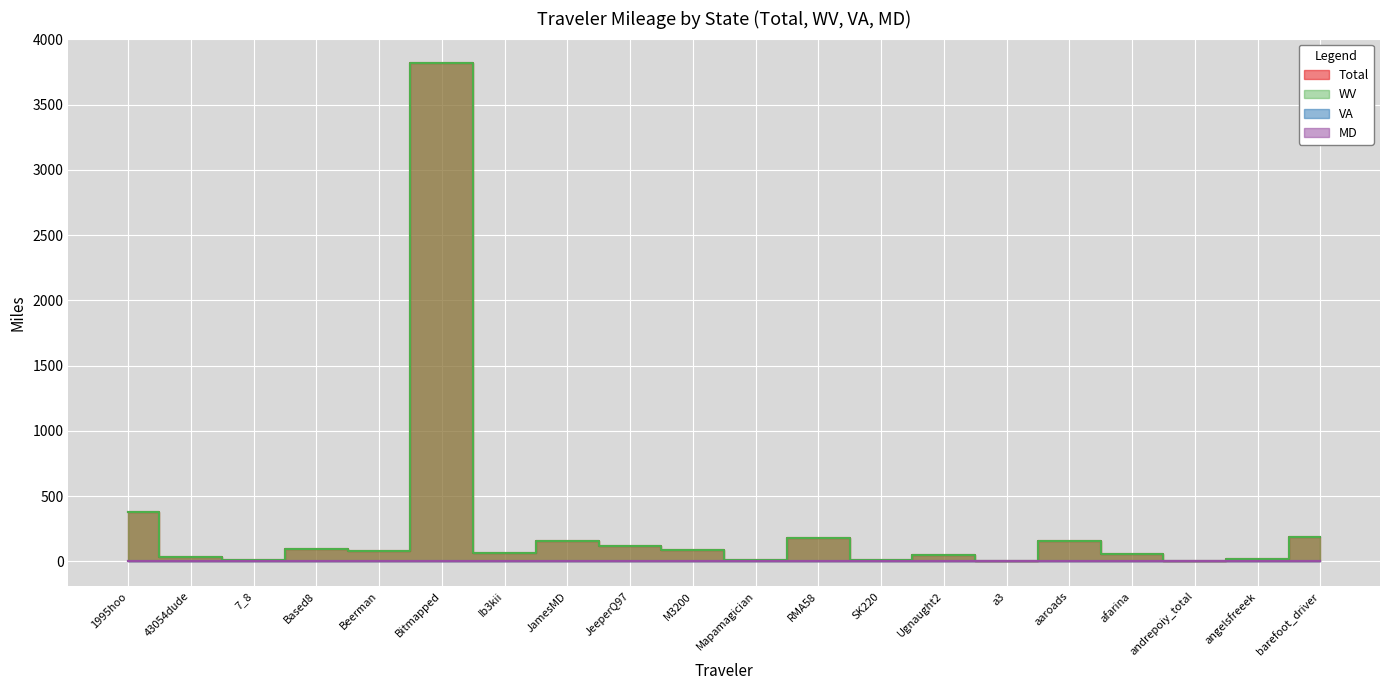

Which label corresponds to the smallest value in the chart?

1995hoo